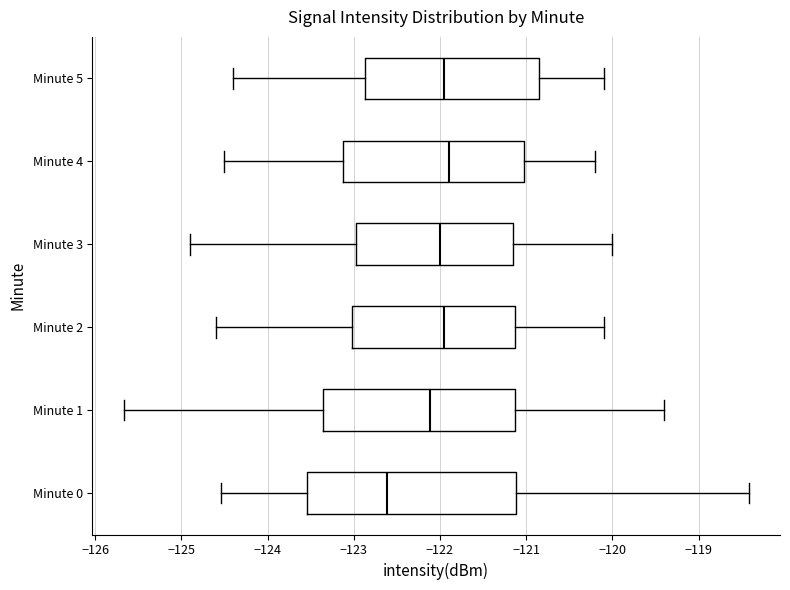

Reading bottom to top, transcribe this box plot: for each box, give where its median line is, the range the box spans, and where its two whiskers end, as read against the x-axis. The values are not printed on the chart, so give them approximately, as read against the axis.

Minute 0: median -122.6, box -123.5 to -121.1, whiskers -124.5 to -118.4
Minute 1: median -122.1, box -123.4 to -121.1, whiskers -125.7 to -119.4
Minute 2: median -121.9, box -123.0 to -121.1, whiskers -124.6 to -120.1
Minute 3: median -122.0, box -123.0 to -121.1, whiskers -124.9 to -120.0
Minute 4: median -121.9, box -123.1 to -121.0, whiskers -124.5 to -120.2
Minute 5: median -121.9, box -122.9 to -120.8, whiskers -124.4 to -120.1